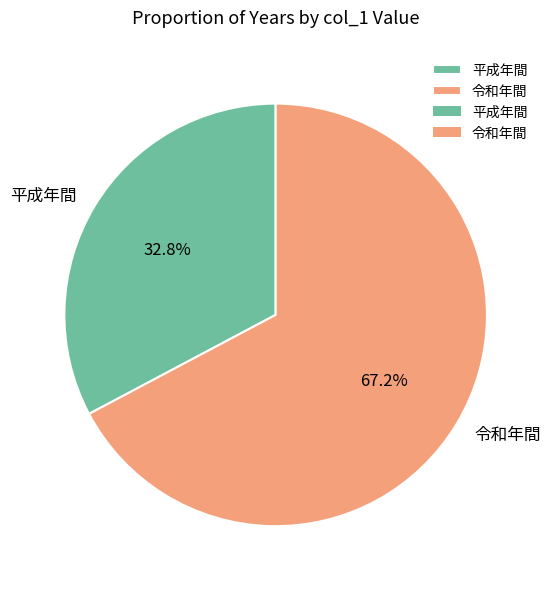

Which slice is the largest?

令和年間